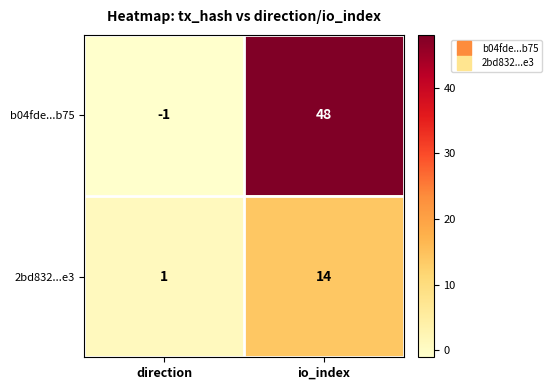

How many data points does each series have?

2